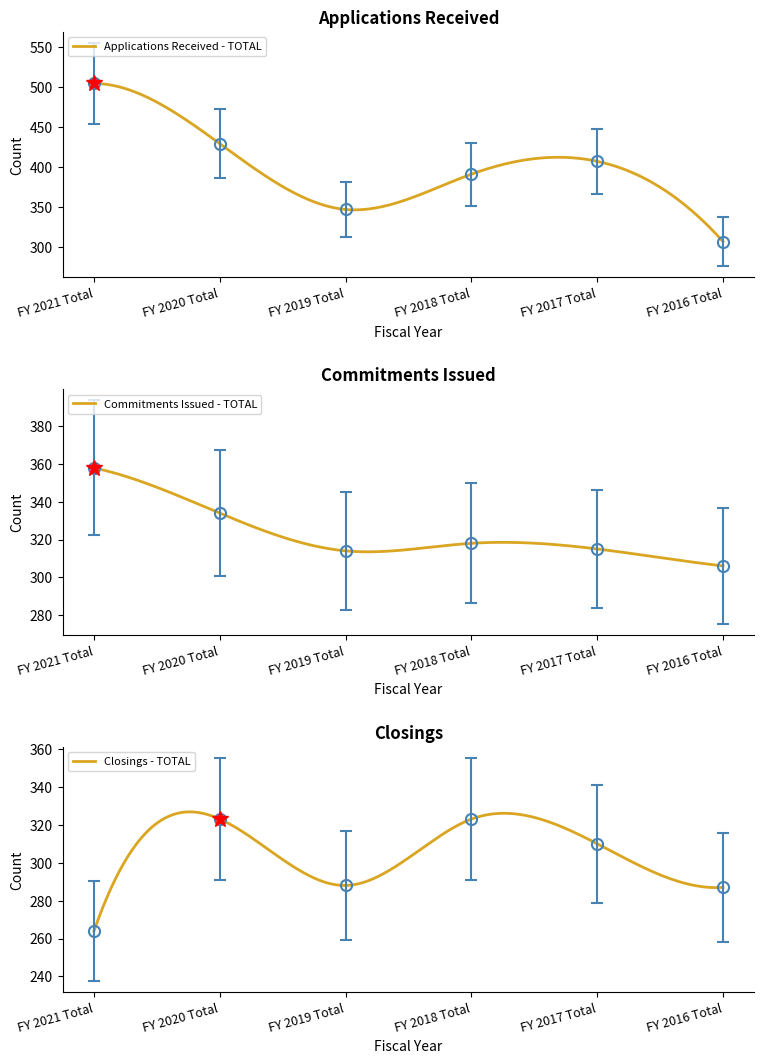

Where do Closings - TOTAL and Commitments Issued - TOTAL first cross each other?

FY 2019 Total and FY 2018 Total